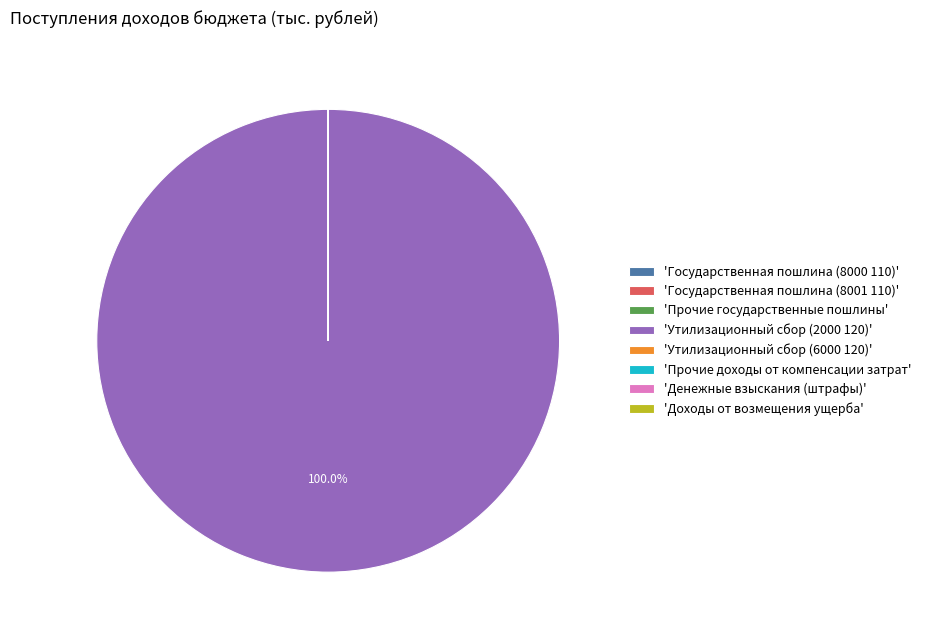

Is there any slice that represents more than half of the pie?

Yes